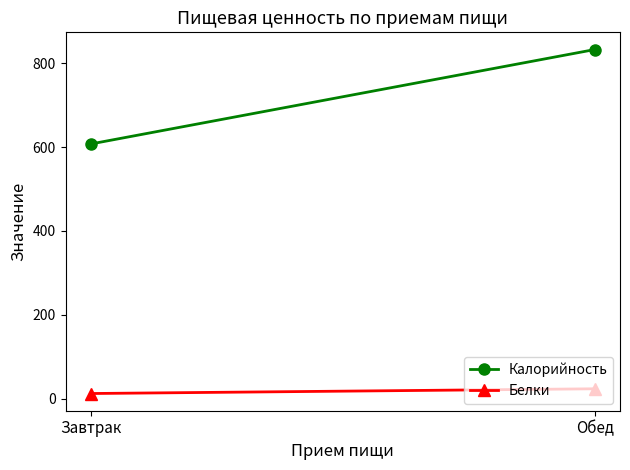

Which series has the largest range (max minus min)?

Калорийность